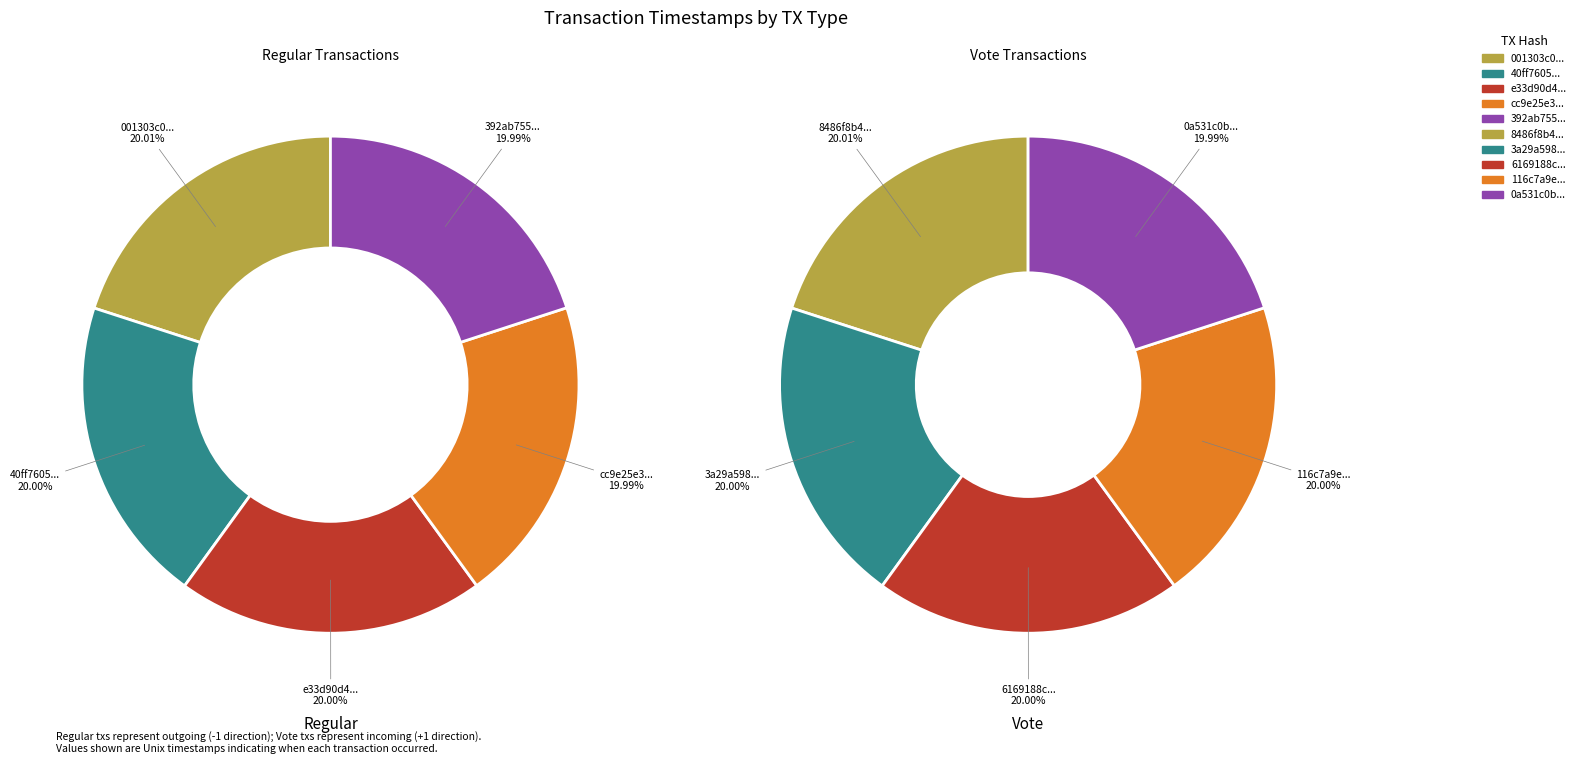

At 4, list the series in order from largest to smallest.

Regular, Vote